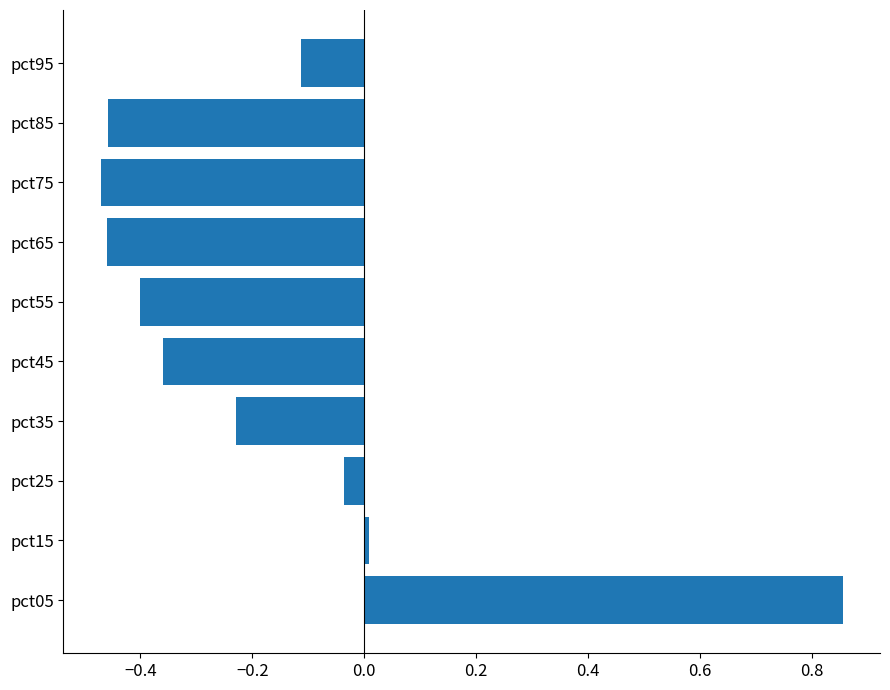

True or false: the data shows -0.1 at pct35.

False